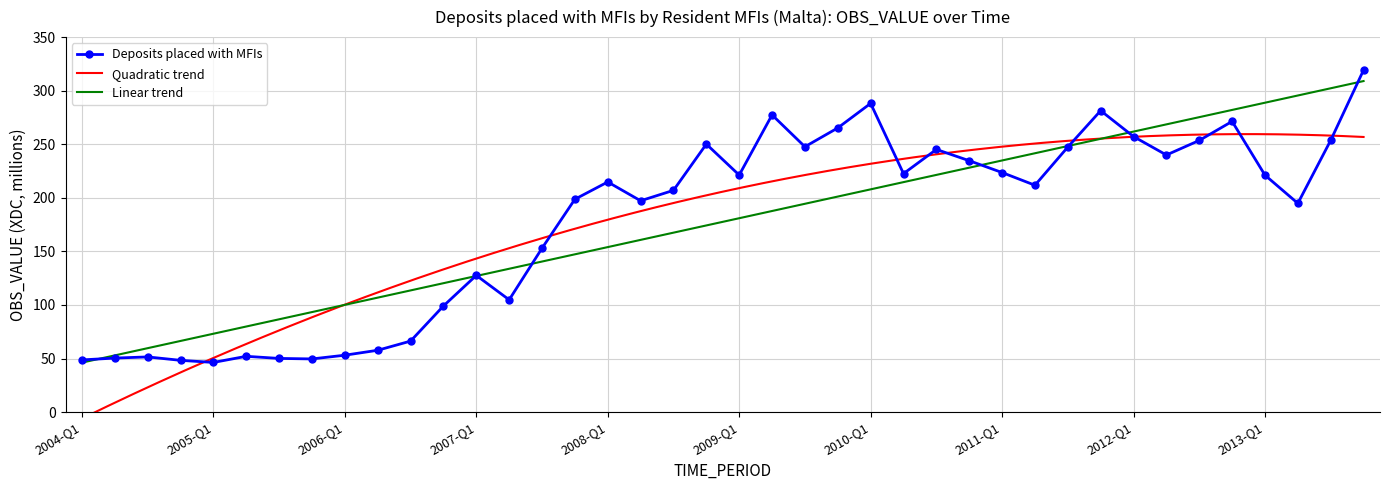

What is the minimum value shown in the chart?

46.4